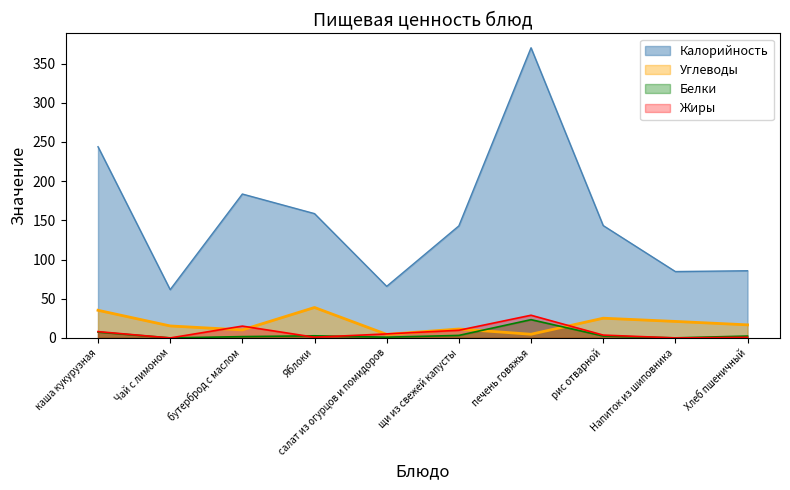

Count the number of categories in the chart.

10